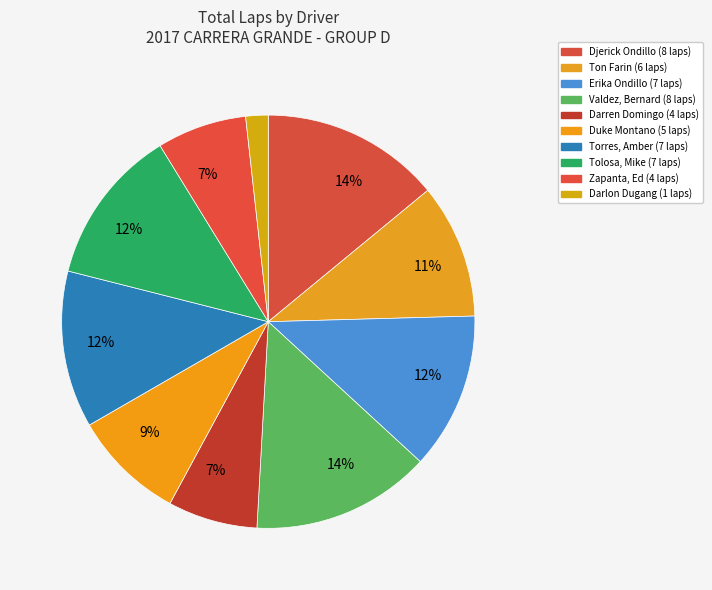

Does Duke Montano represent more than half of the total?

No